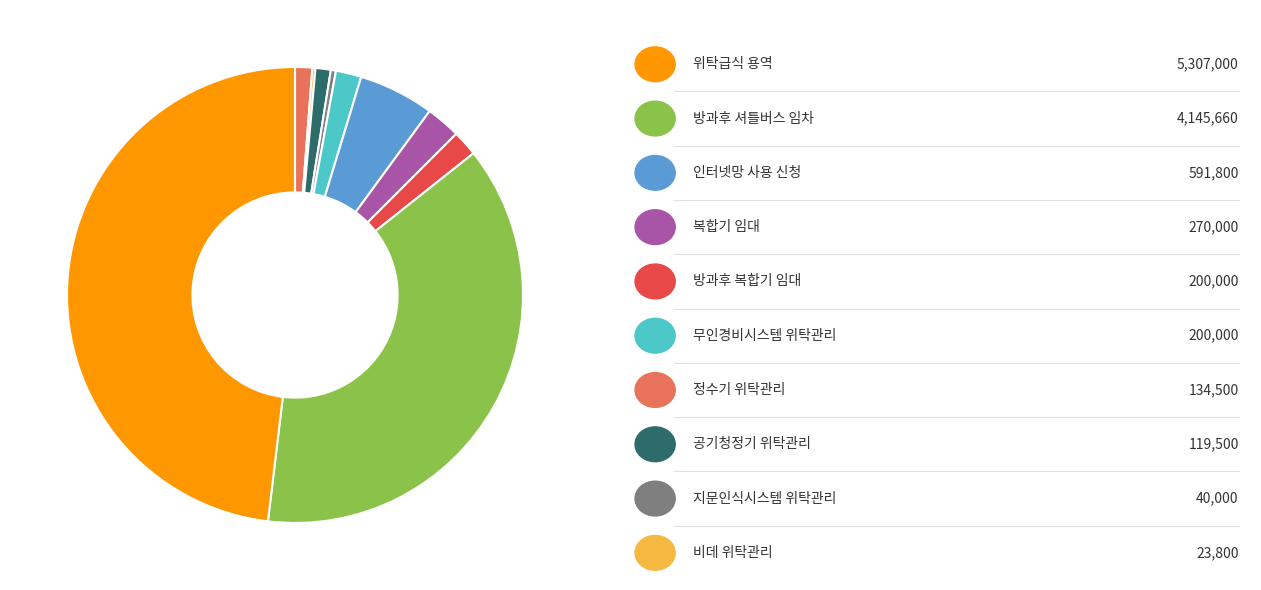

Does any single category account for the majority?

No